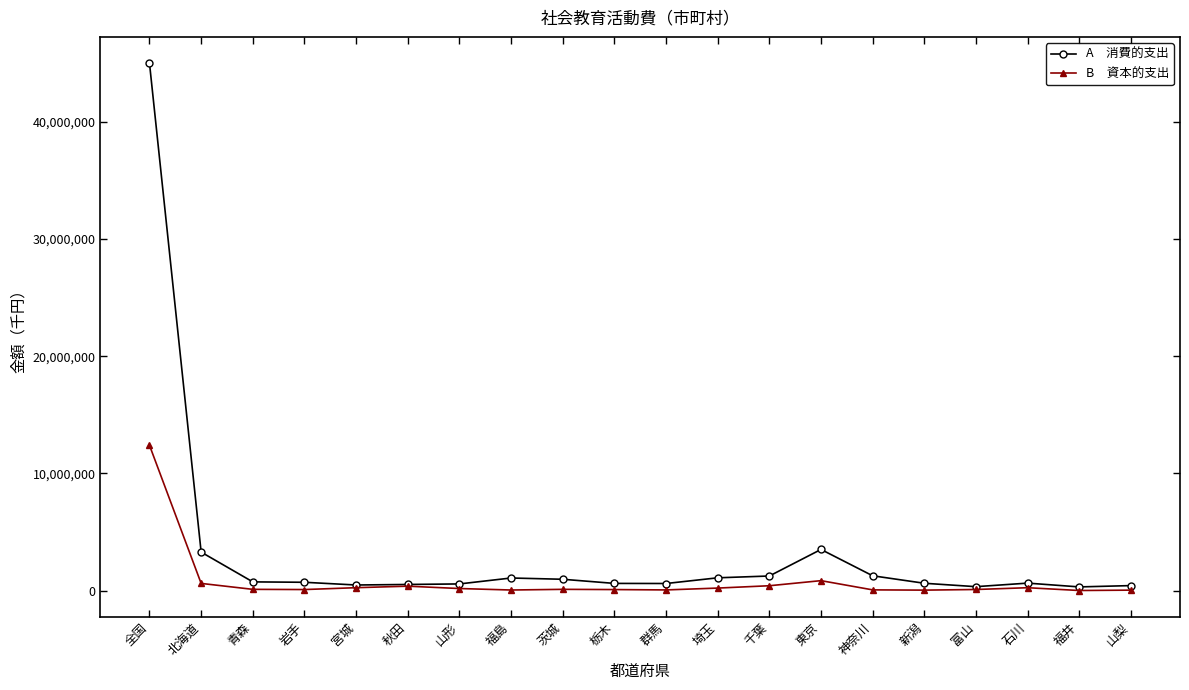

How many data points does each series have?

20